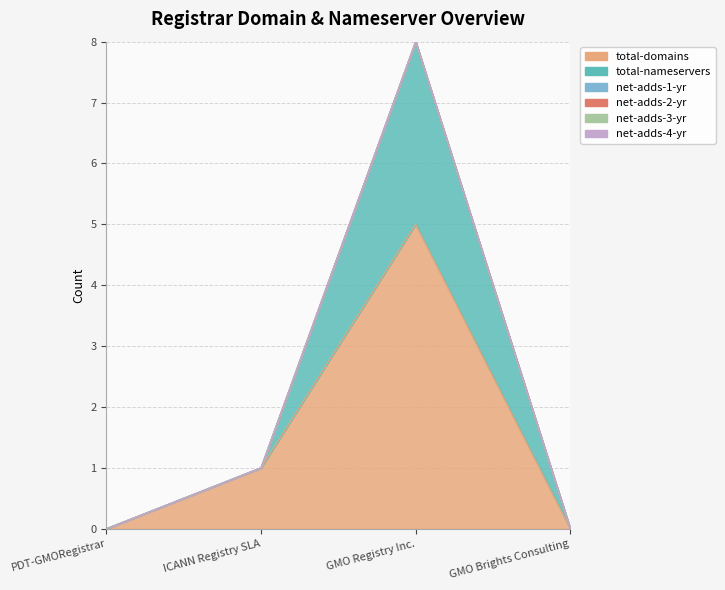

Reading left to right, what are all the values shown in this chart?

total-domains: 0	1	5	0
total-nameservers: 0	0	3	0
net-adds-1-yr: 0	0	0	0
net-adds-2-yr: 0	0	0	0
net-adds-3-yr: 0	0	0	0
net-adds-4-yr: 0	0	0	0